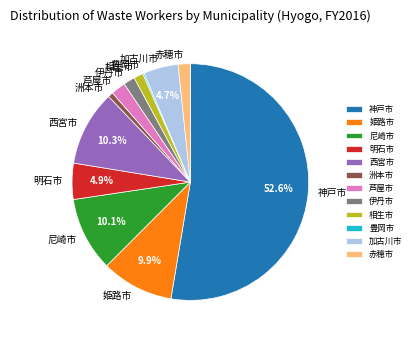

What portion of the pie excludes 明石市?

95.1%